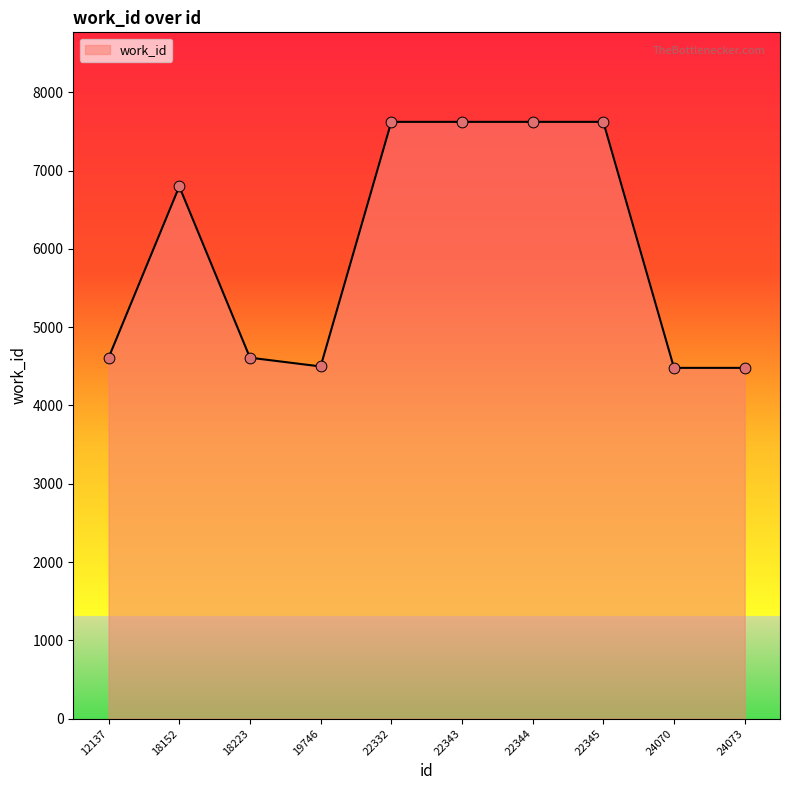

What is the change in value from 18223 to 24070?

-130